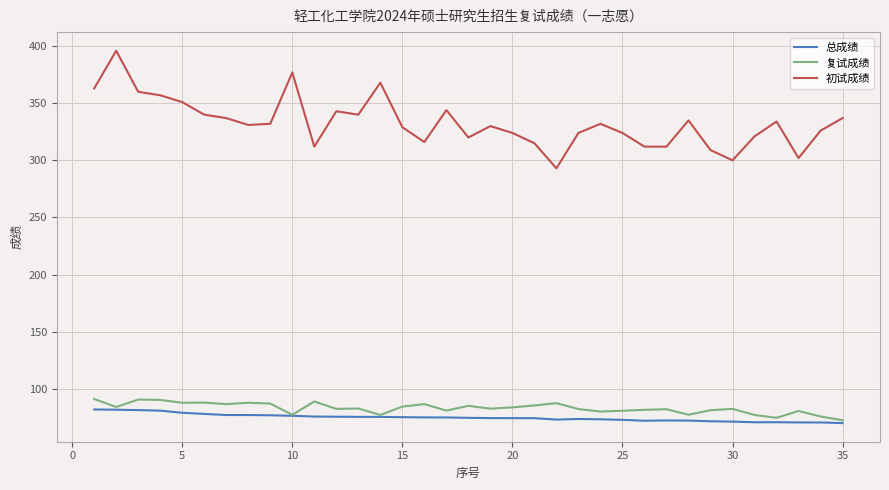

Which series has the largest total across all categories?

初试成绩